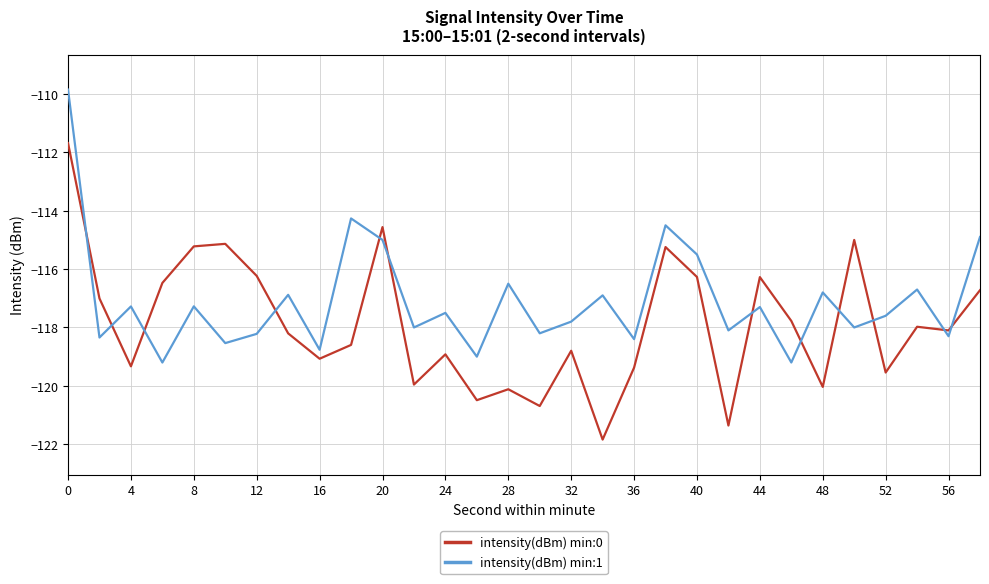

What is the highest value of the intensity(dBm) min:0 series?

-111.7